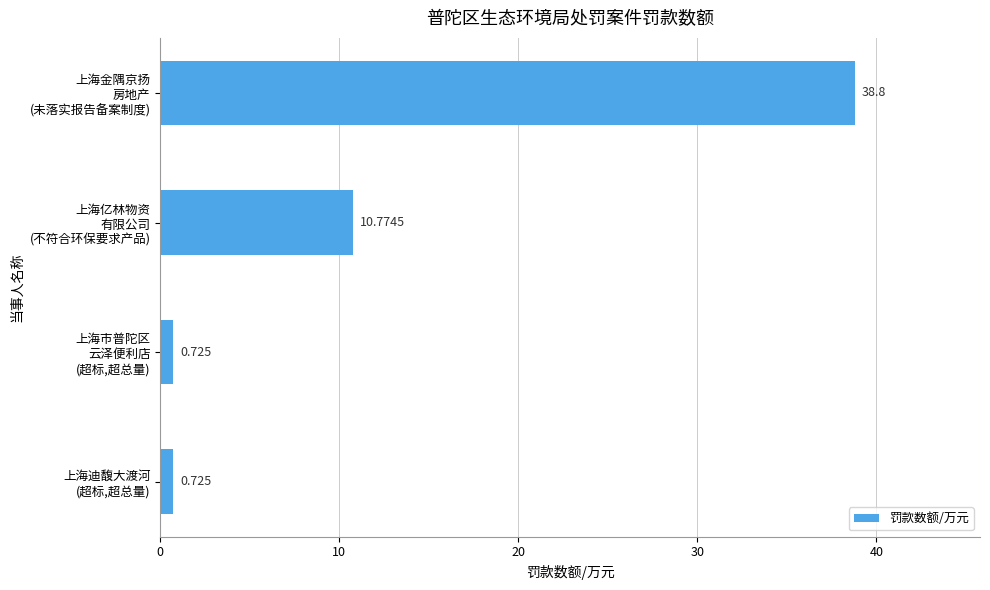

Count the number of categories in the chart.

4